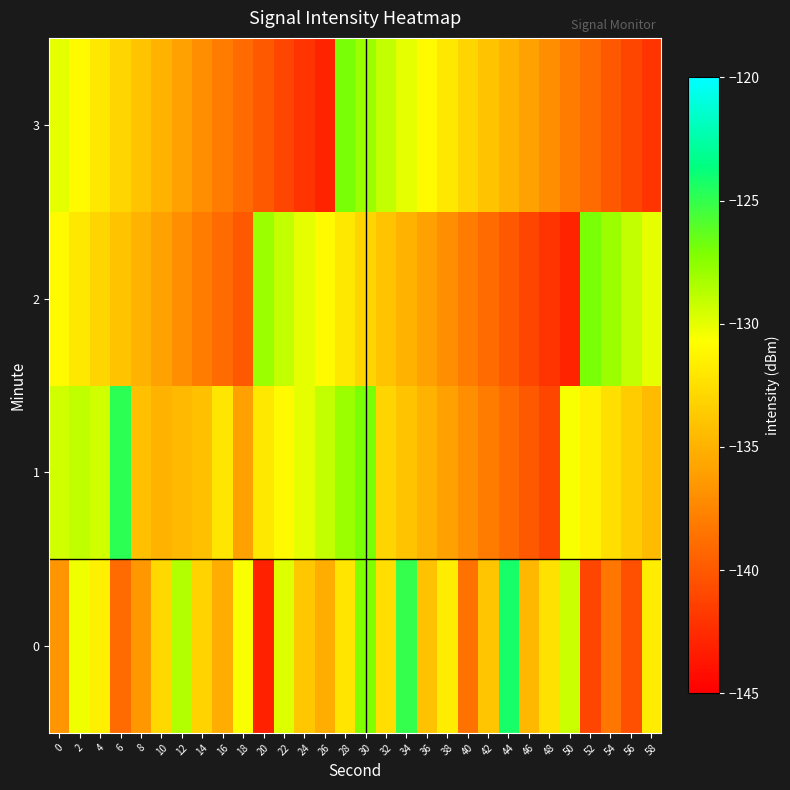

Which category has the highest value across all series?

44